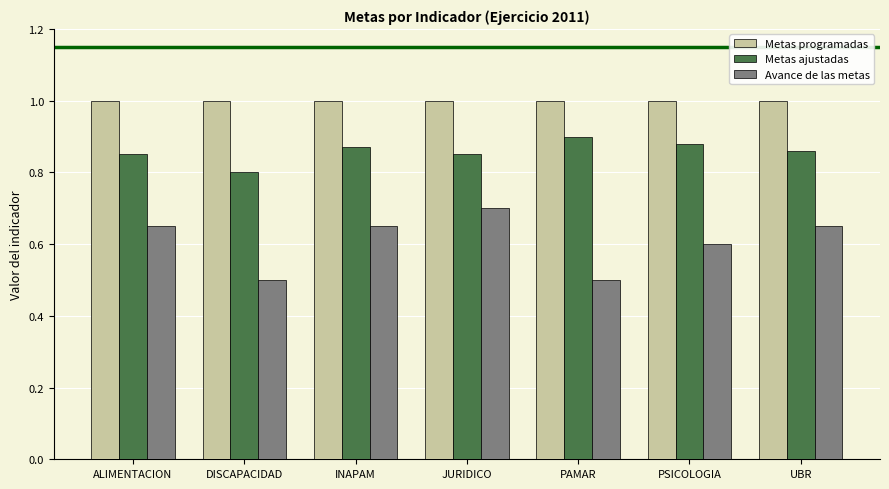

What is the spread (max minus min) of values at JURIDICO?

0.3